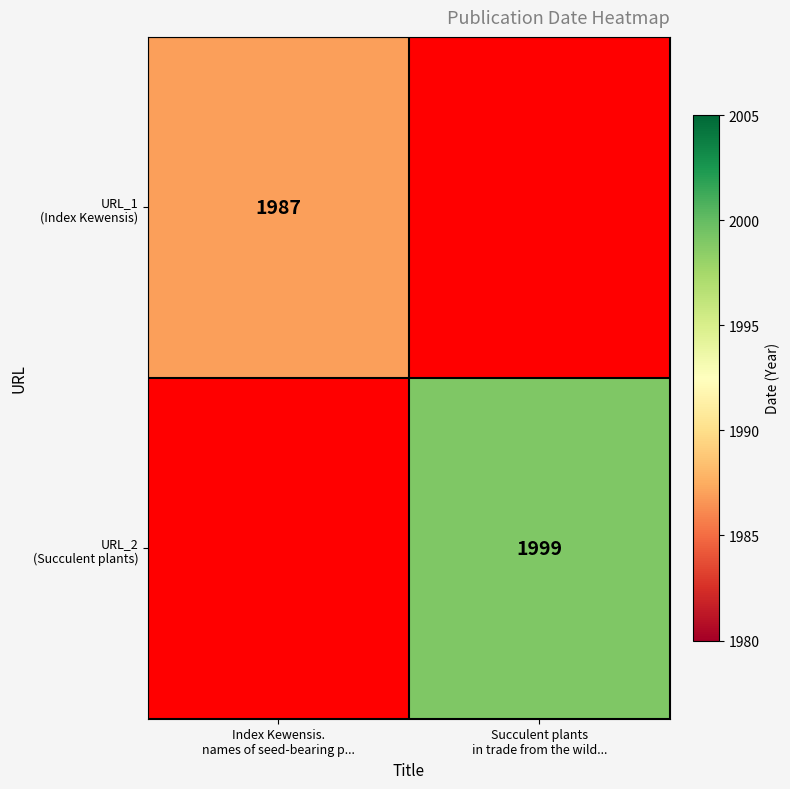

Which series has the largest range (max minus min)?

URL_1 (Index Kewensis)